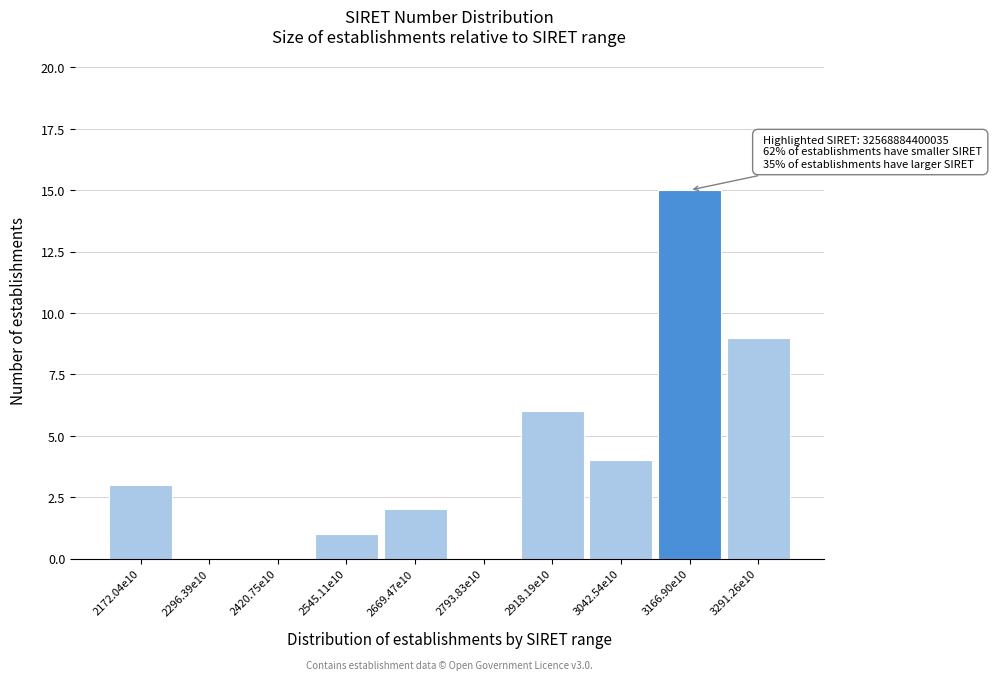

Reading left to right, extract all data points from this chart.

2172.04e10=3	2296.39e10=0	2420.75e10=0	2545.11e10=1	2669.47e10=2	2793.83e10=0	2918.19e10=6	3042.54e10=4	3166.90e10=15	3291.26e10=9